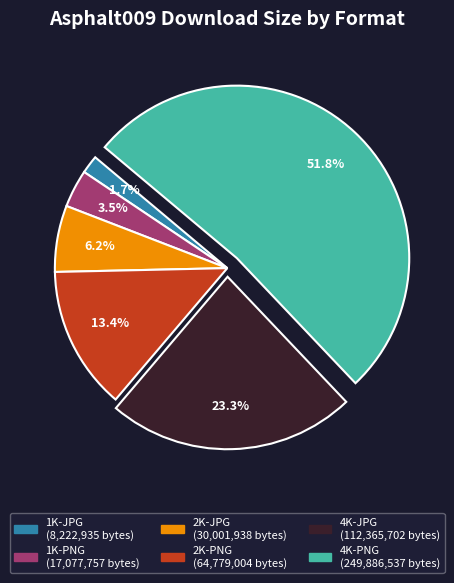

Does 1K-PNG account for over 50% of the chart?

No